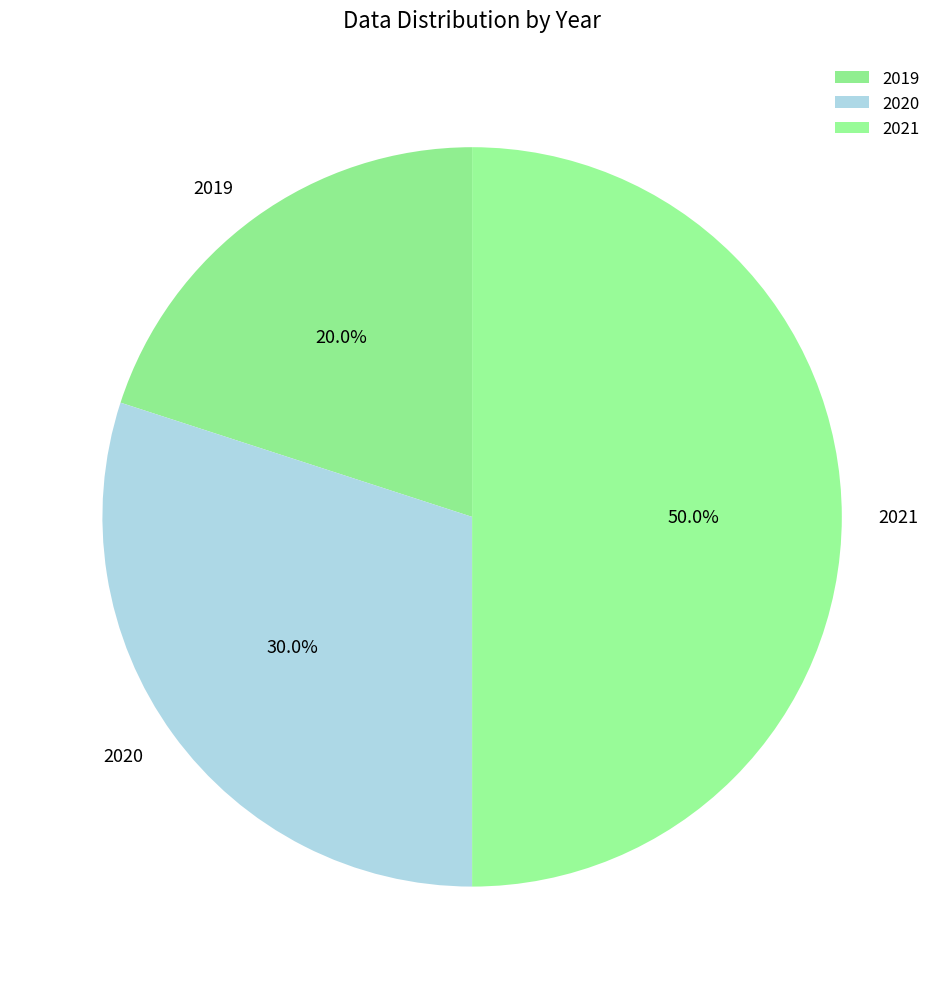

To the nearest percent, what is the difference between the 2021 and 2020 slice percentages?

20%